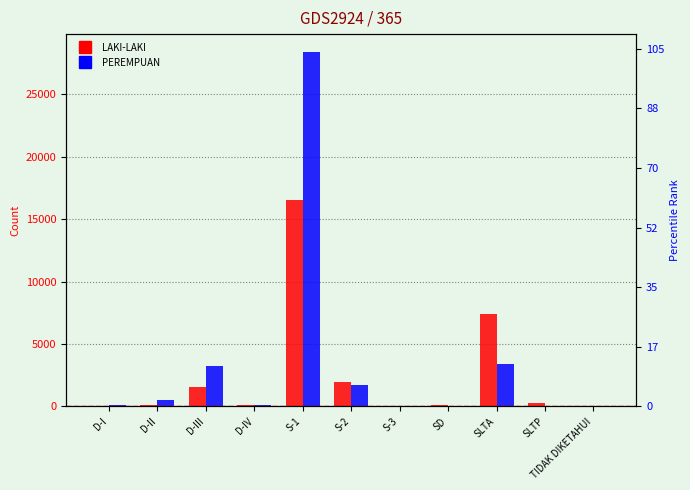

Which series has the largest total across all categories?

PEREMPUAN